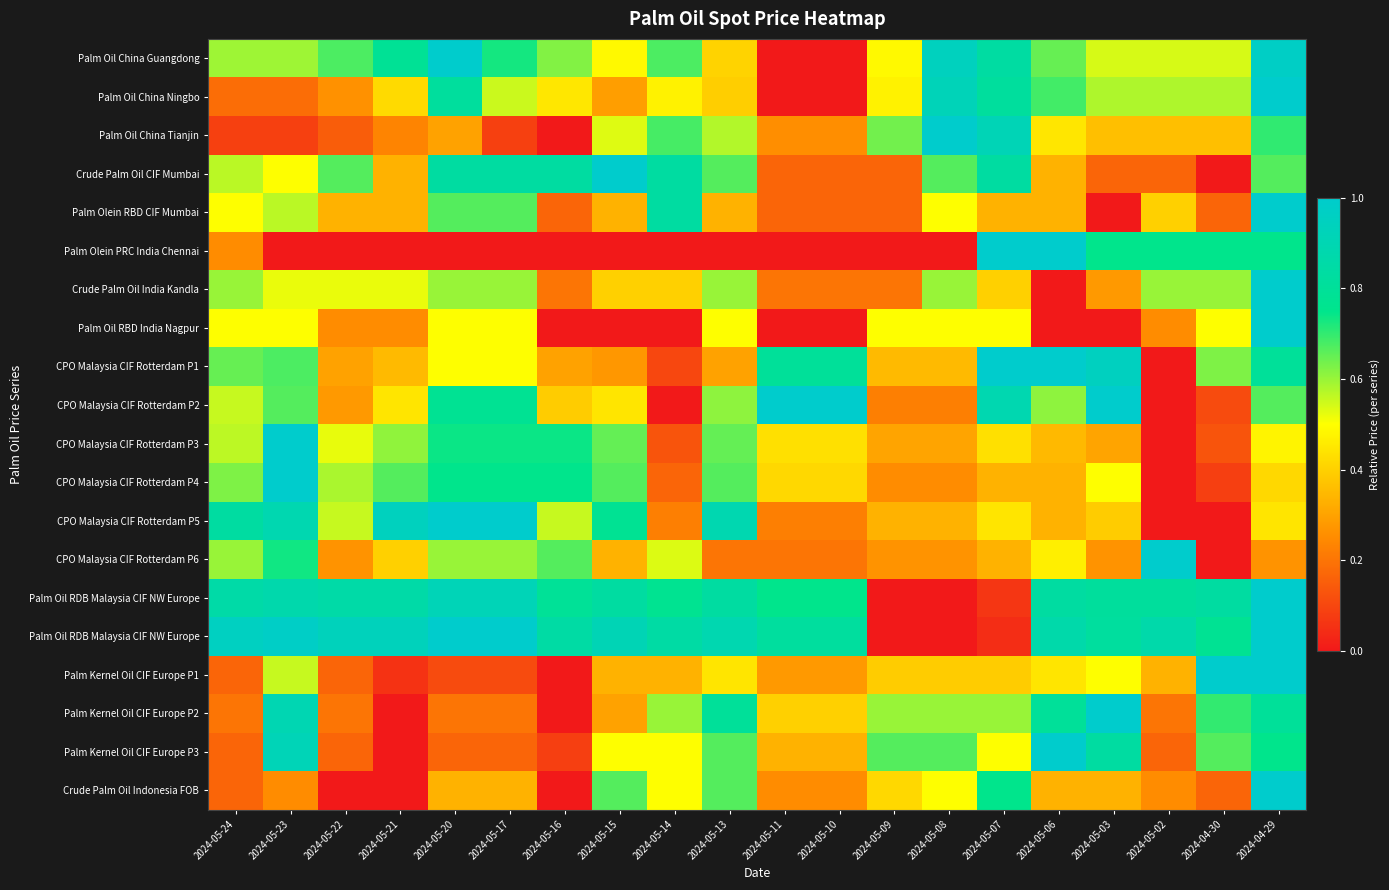

Which label corresponds to the smallest value in the chart?

2024-05-11